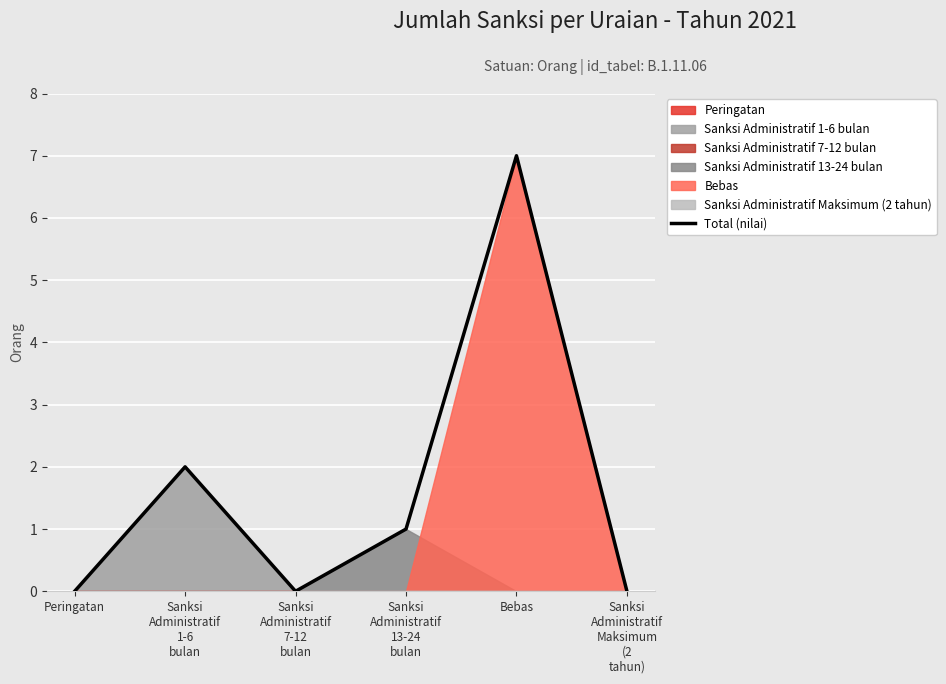

Reading right to left, extract all data points from this chart.

0	7	1	0	2	0